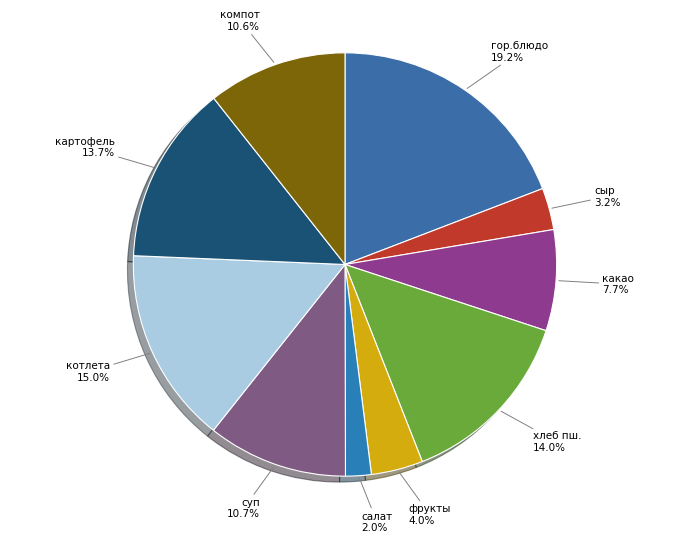

How many segments does this pie chart have?

10